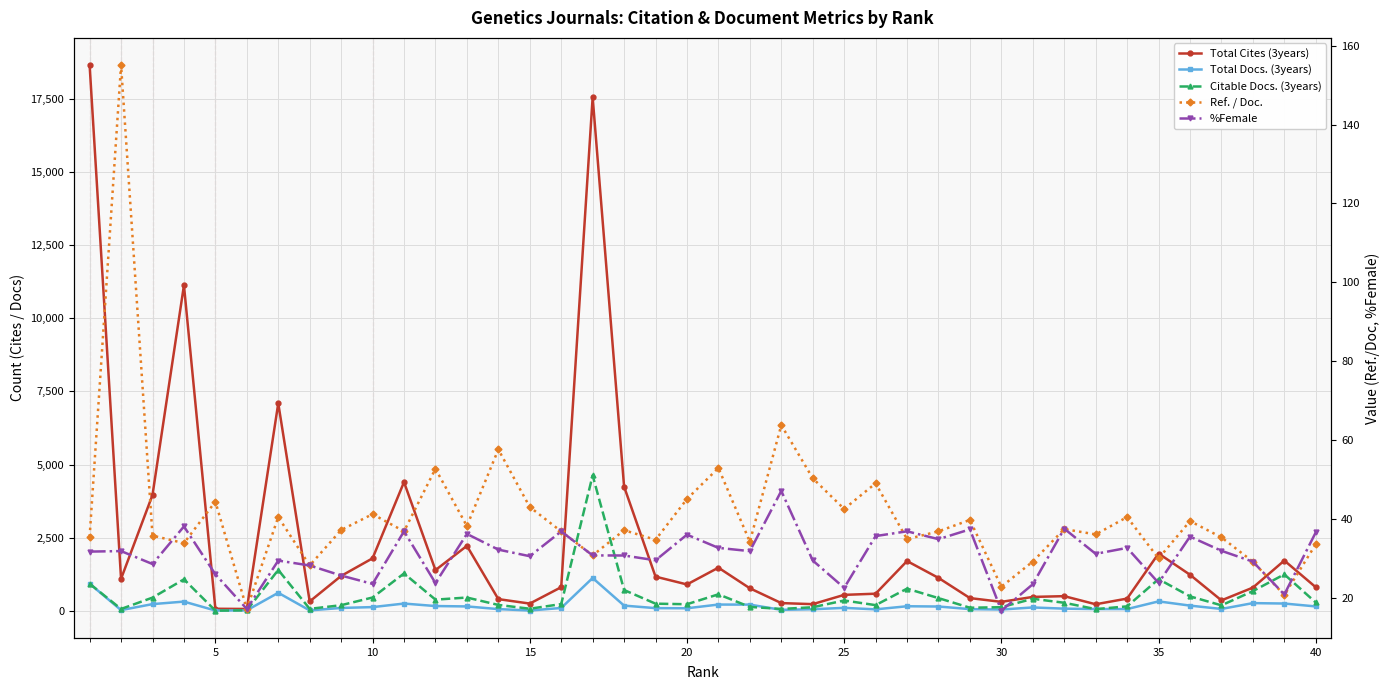

Is it true that %Female equals 12.5 at 18?

False